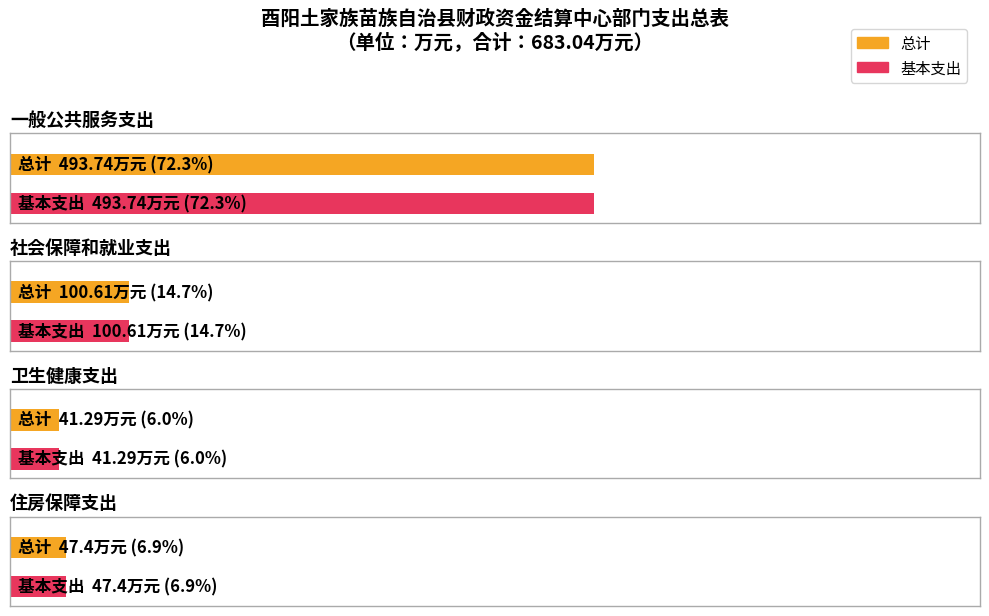

Does the chart contain any negative values?

No